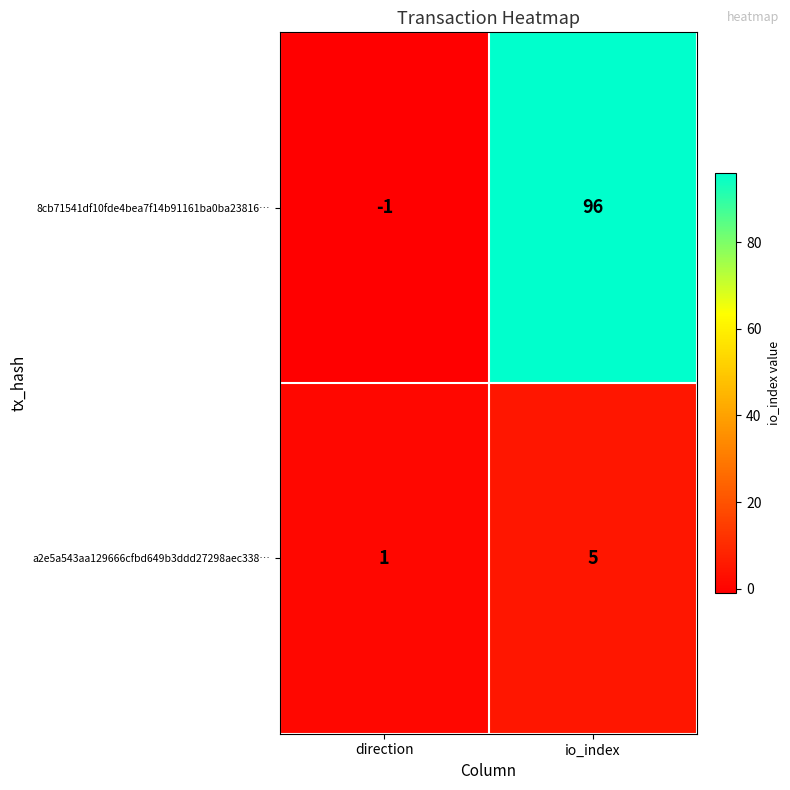

How many categories are shown in the chart?

2